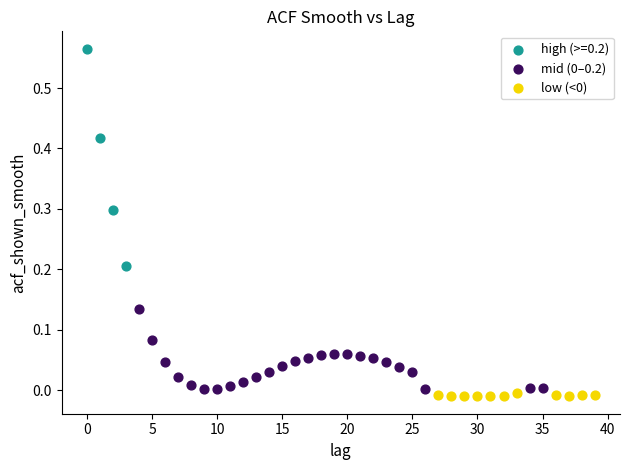

Which series contains the highest Y value?

high (>=0.2)